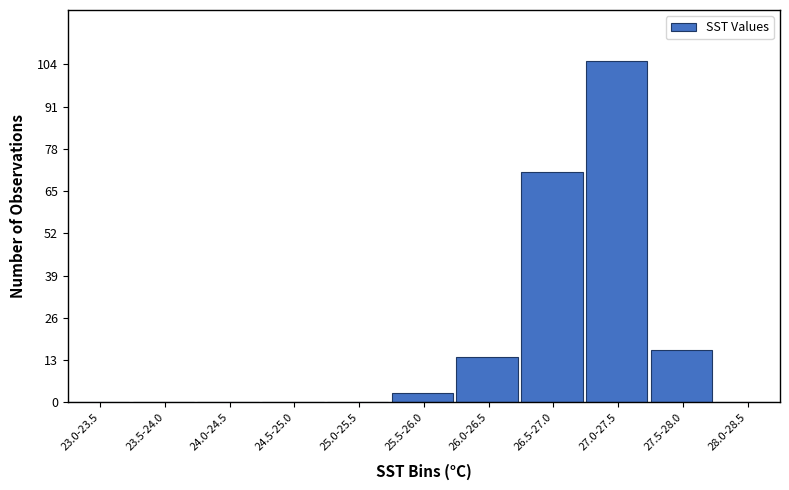

Reading right to left, what are all the values shown in this chart?

28.0-28.5=0	27.5-28.0=16	27.0-27.5=105	26.5-27.0=71	26.0-26.5=14	25.5-26.0=3	25.0-25.5=0	24.5-25.0=0	24.0-24.5=0	23.5-24.0=0	23.0-23.5=0